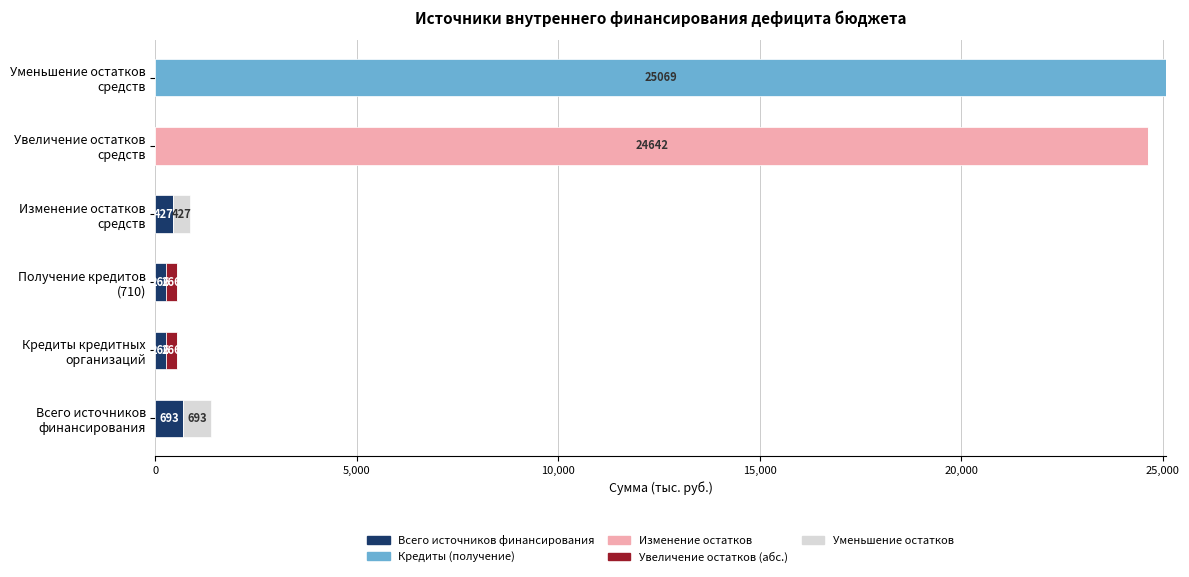

What is the highest value of the Всего источников финансирования series?

693.1